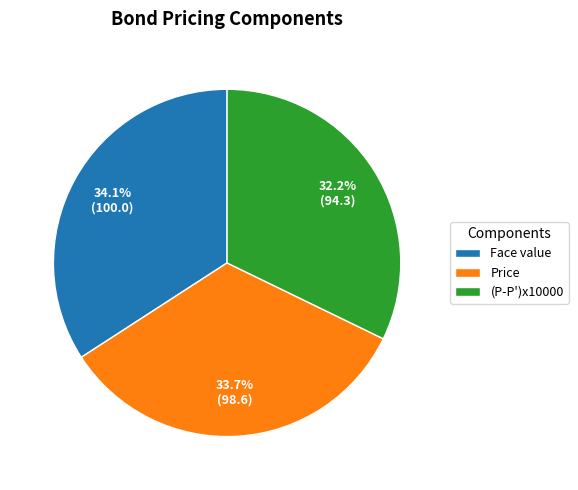

Does Price account for over 50% of the chart?

No